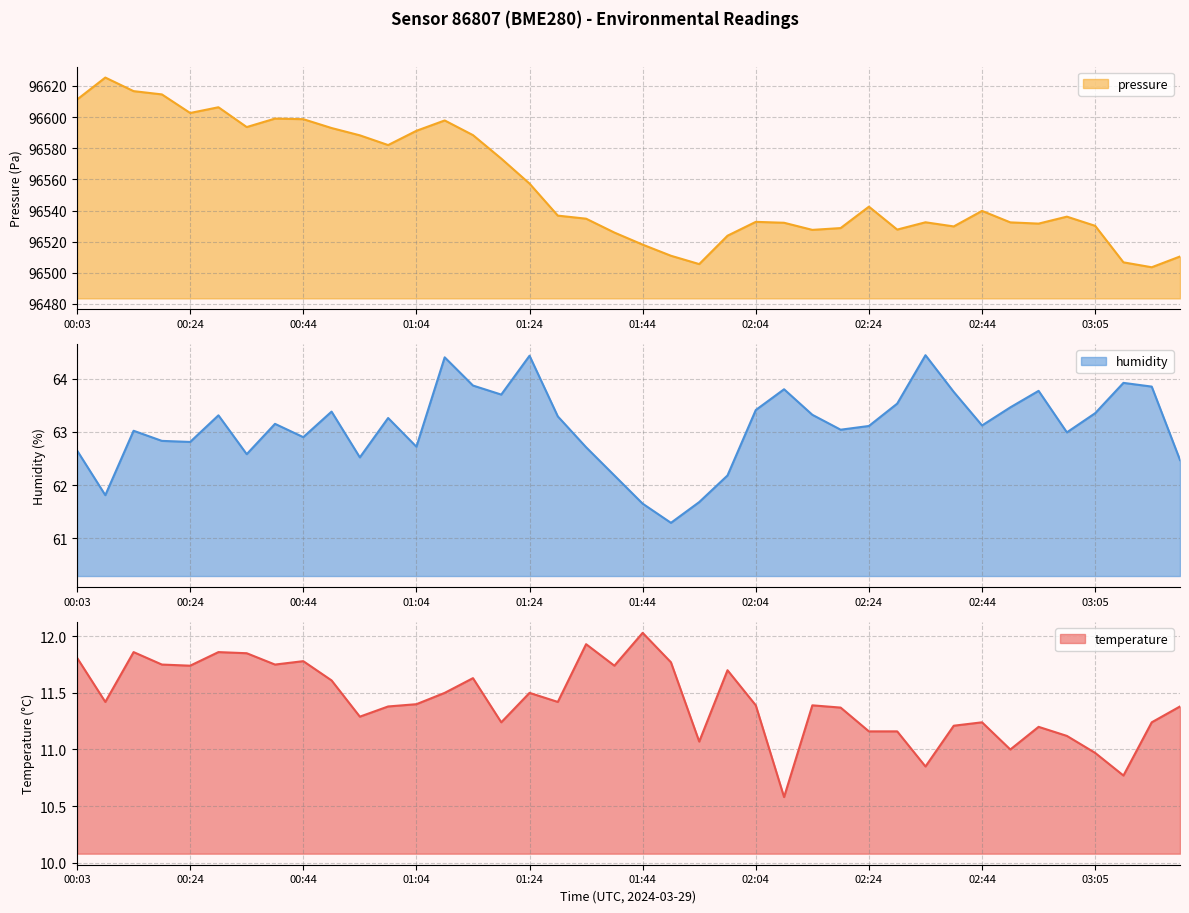

Rank the series at 01:09 from highest to lowest value.

pressure_kpa, humidity, temperature